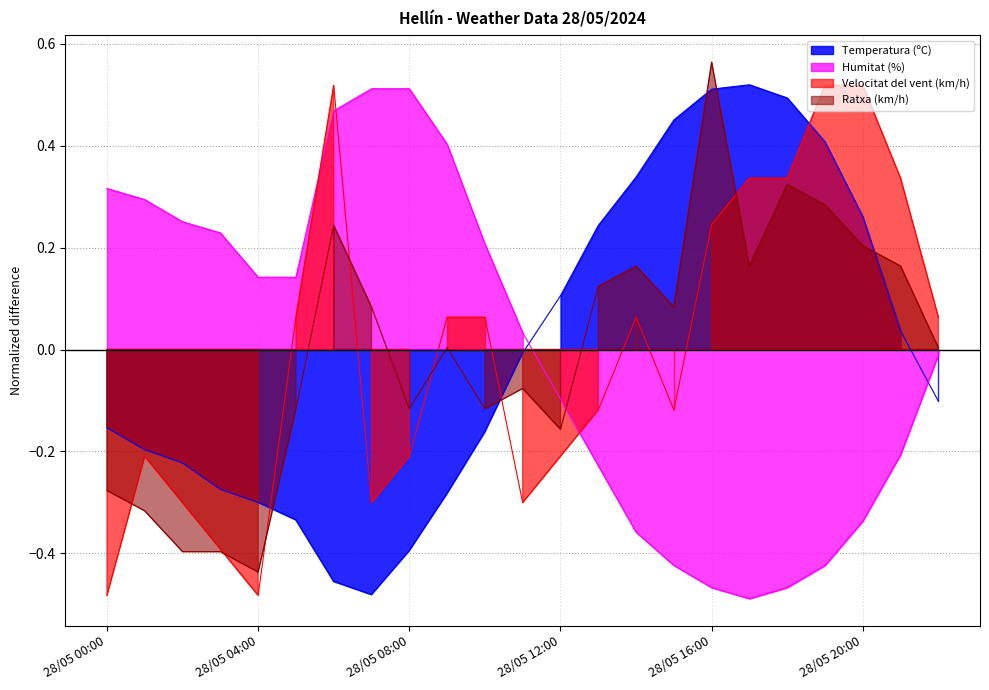

Reading left to right, list all the values displayed in this chart.

Temperatura (ºC): 28/05 00:00=-0.2	28/05 01:00=-0.2	28/05 02:00=-0.2	28/05 03:00=-0.3	28/05 04:00=-0.3	28/05 05:00=-0.3	28/05 06:00=-0.5	28/05 07:00=-0.5	28/05 08:00=-0.4	28/05 09:00=-0.3	28/05 10:00=-0.2	28/05 11:00=-0.0	28/05 12:00=0.1	28/05 13:00=0.2	28/05 14:00=0.3	28/05 15:00=0.5	28/05 16:00=0.5	28/05 17:00=0.5	28/05 18:00=0.5	28/05 19:00=0.4	28/05 20:00=0.3	28/05 21:00=0.0	28/05 22:00=-0.1
Humitat (%): 28/05 00:00=0.3	28/05 01:00=0.3	28/05 02:00=0.3	28/05 03:00=0.2	28/05 04:00=0.1	28/05 05:00=0.1	28/05 06:00=0.5	28/05 07:00=0.5	28/05 08:00=0.5	28/05 09:00=0.4	28/05 10:00=0.2	28/05 11:00=0.0	28/05 12:00=-0.1	28/05 13:00=-0.2	28/05 14:00=-0.4	28/05 15:00=-0.4	28/05 16:00=-0.5	28/05 17:00=-0.5	28/05 18:00=-0.5	28/05 19:00=-0.4	28/05 20:00=-0.3	28/05 21:00=-0.2	28/05 22:00=-0.0
Velocitat del vent (km/h): 28/05 00:00=-0.5	28/05 01:00=-0.2	28/05 02:00=-0.3	28/05 03:00=-0.4	28/05 04:00=-0.5	28/05 05:00=0.1	28/05 06:00=0.5	28/05 07:00=-0.3	28/05 08:00=-0.2	28/05 09:00=0.1	28/05 10:00=0.1	28/05 11:00=-0.3	28/05 12:00=-0.2	28/05 13:00=-0.1	28/05 14:00=0.1	28/05 15:00=-0.1	28/05 16:00=0.2	28/05 17:00=0.3	28/05 18:00=0.3	28/05 19:00=0.5	28/05 20:00=0.5	28/05 21:00=0.3	28/05 22:00=0.1
Ratxa (km/h): 28/05 00:00=-0.3	28/05 01:00=-0.3	28/05 02:00=-0.4	28/05 03:00=-0.4	28/05 04:00=-0.4	28/05 05:00=-0.1	28/05 06:00=0.2	28/05 07:00=0.1	28/05 08:00=-0.1	28/05 09:00=0.0	28/05 10:00=-0.1	28/05 11:00=-0.1	28/05 12:00=-0.2	28/05 13:00=0.1	28/05 14:00=0.2	28/05 15:00=0.1	28/05 16:00=0.6	28/05 17:00=0.2	28/05 18:00=0.3	28/05 19:00=0.3	28/05 20:00=0.2	28/05 21:00=0.2	28/05 22:00=0.0